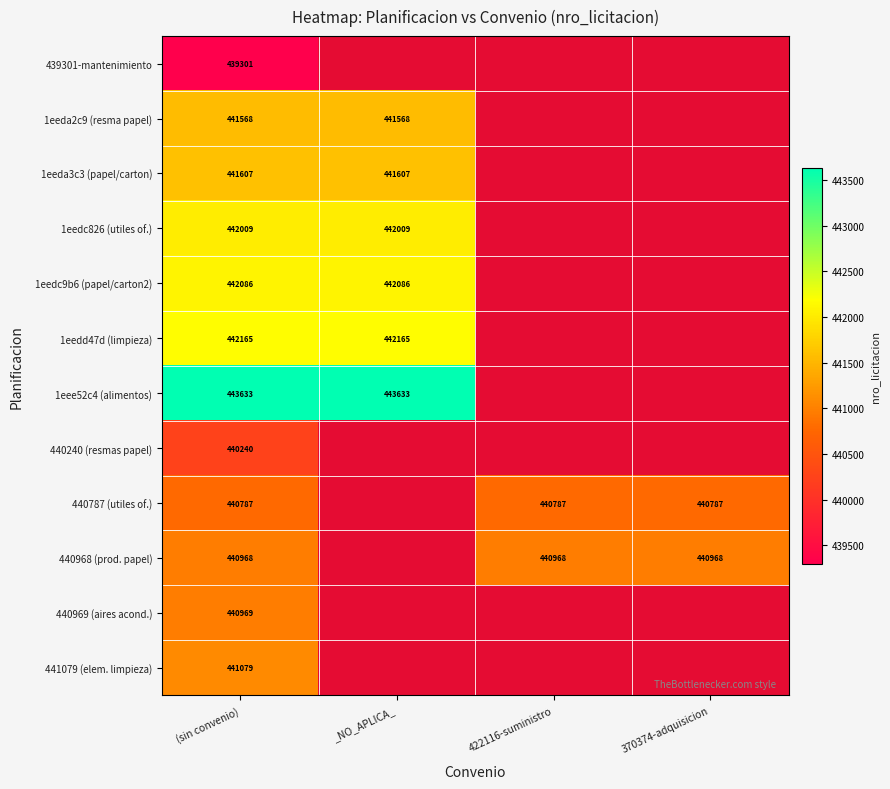

True or false: 440969 (aires acond.) has a value of 638603 at (sin convenio).

False